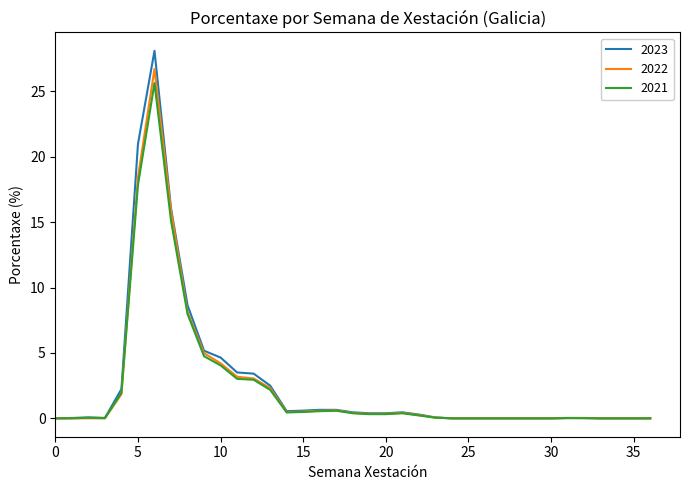

What is the highest value of the 2023 series?

28.1